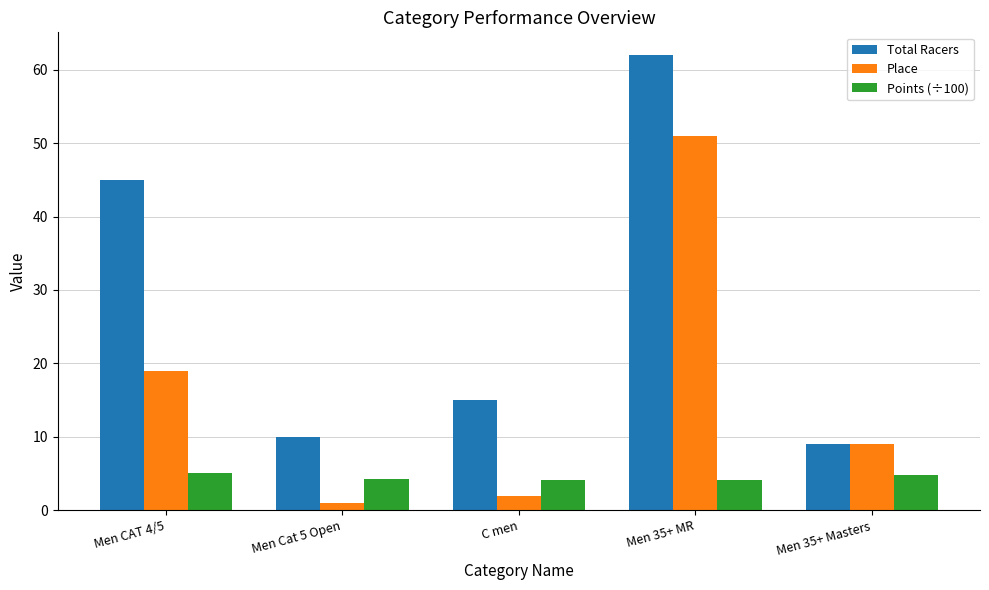

What is the average value of the Place series?

16.4